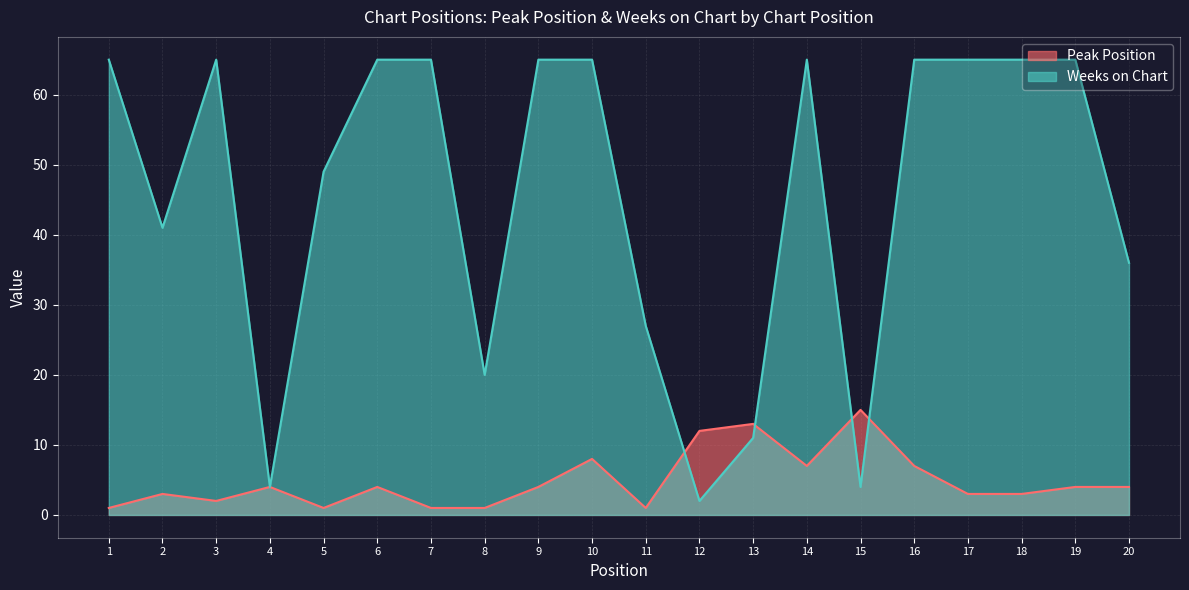

Which series changed the most between 8 and 11?

Weeks on Chart